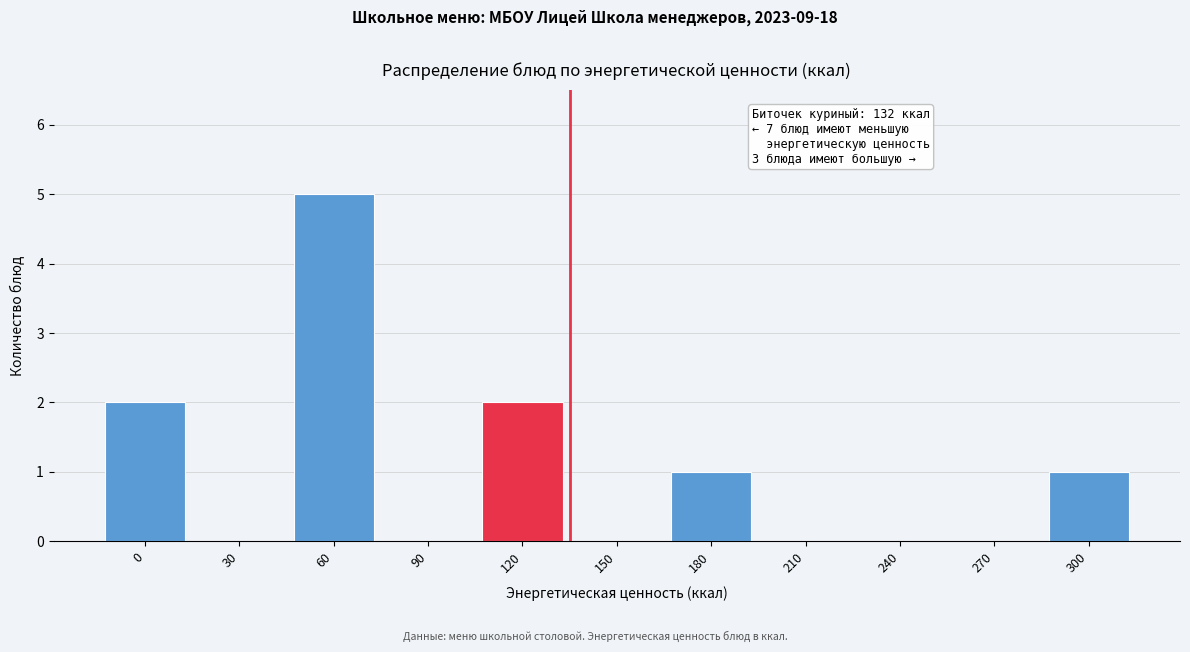

Reading left to right, extract all data points from this chart.

0=2	30=0	60=5	90=0	120=2	150=0	180=1	210=0	240=0	270=0	300=1